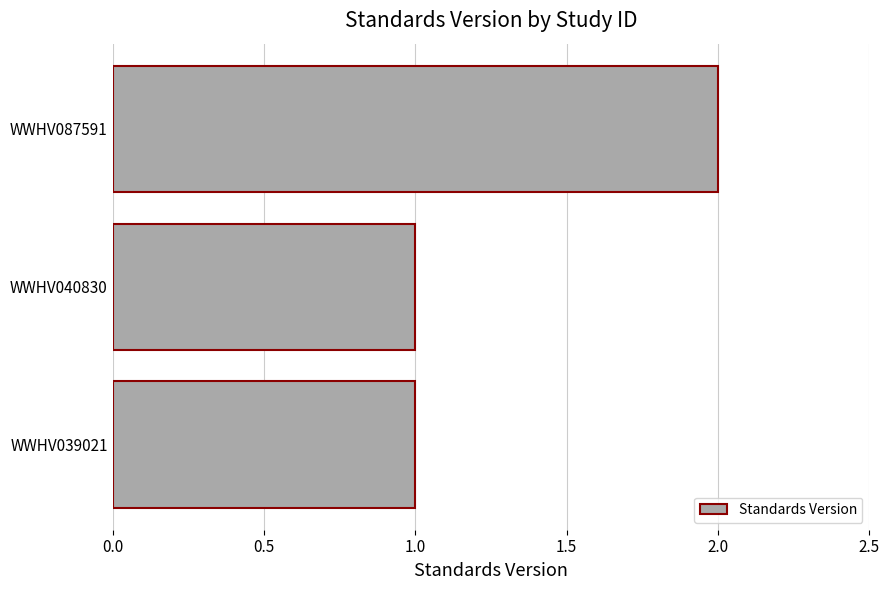

True or false: the data shows 3 at WWHV087591.

False